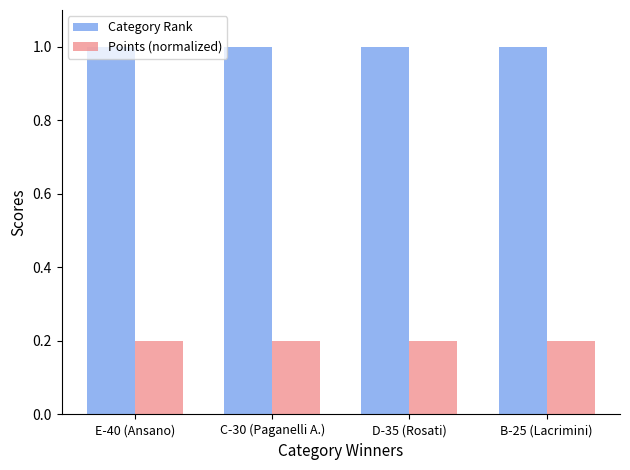

What is the spread (max minus min) of values at D-35 (Rosati)?

0.8